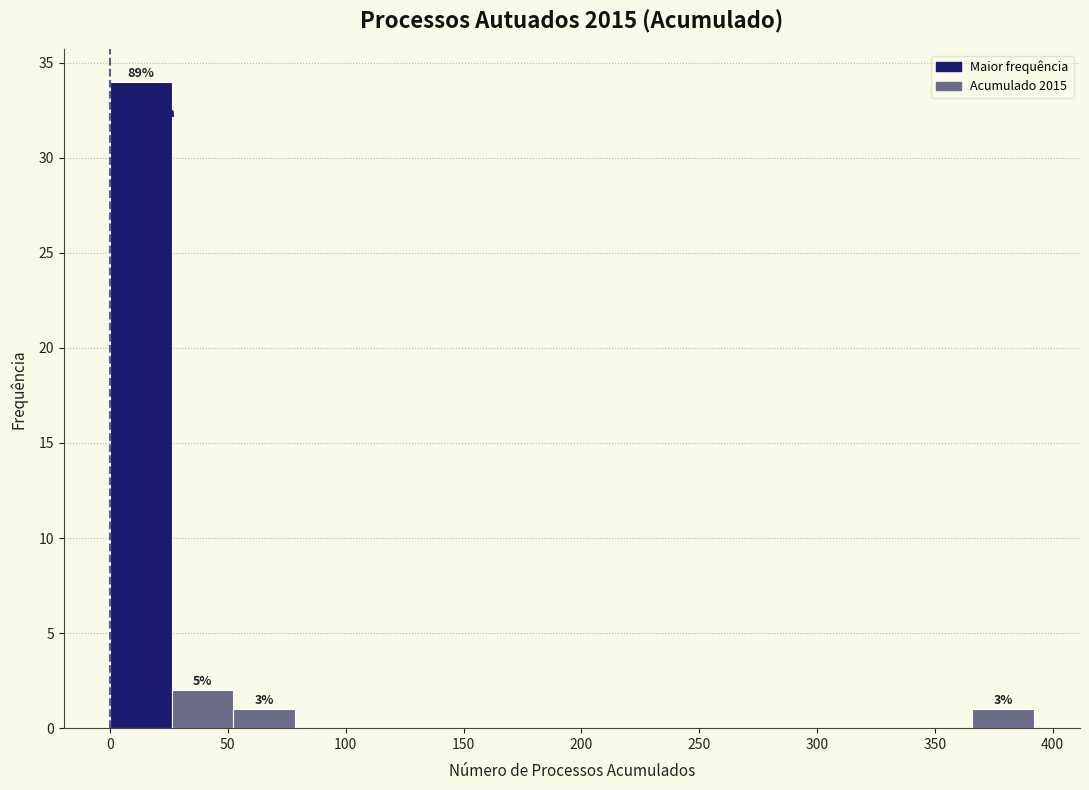

Over which range of the x-axis is the bar tallest?

0 to 25